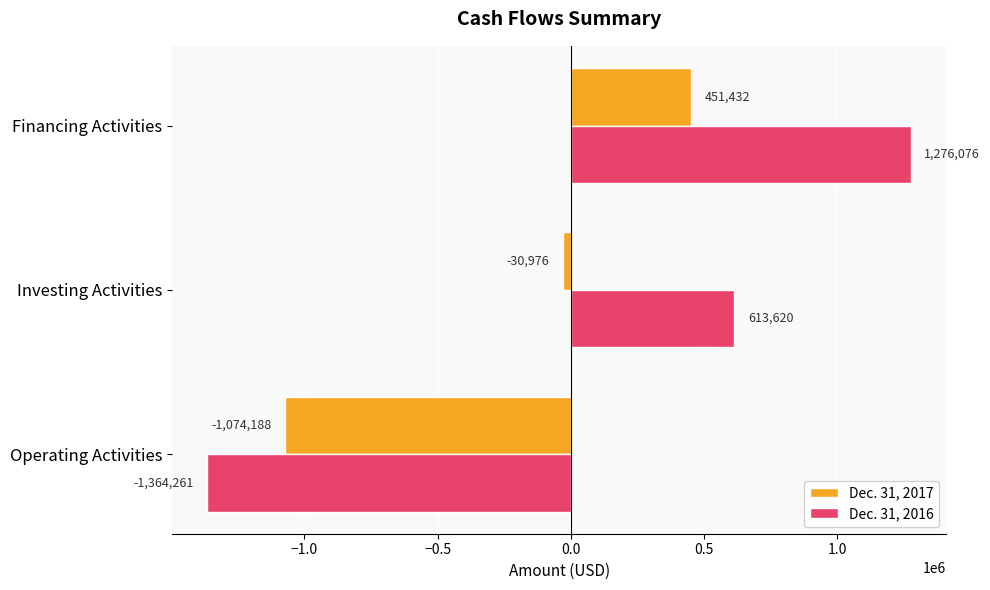

What is the difference between the maximum and second lowest values in the Dec. 31, 2016 series?

662456